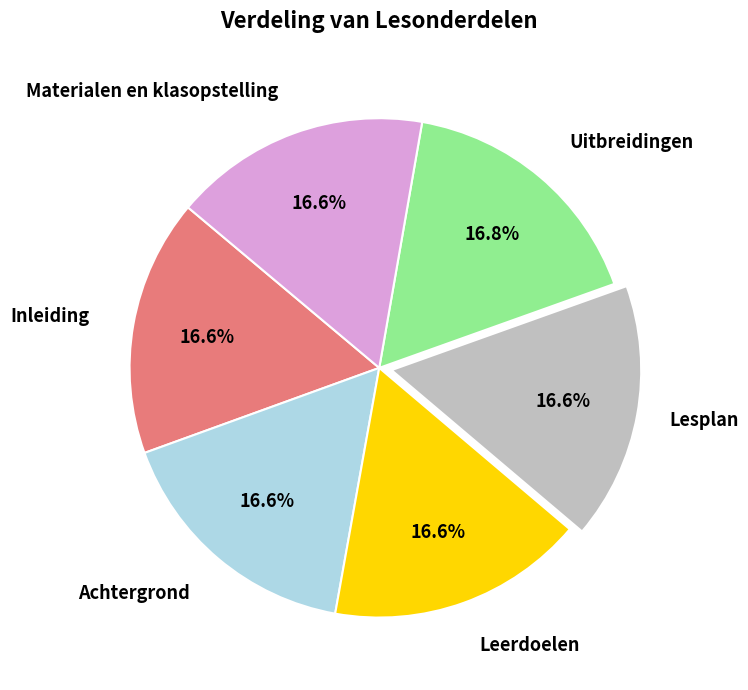

What is the ratio of the value at Uitbreidingen to the value at Lesplan?

1.0